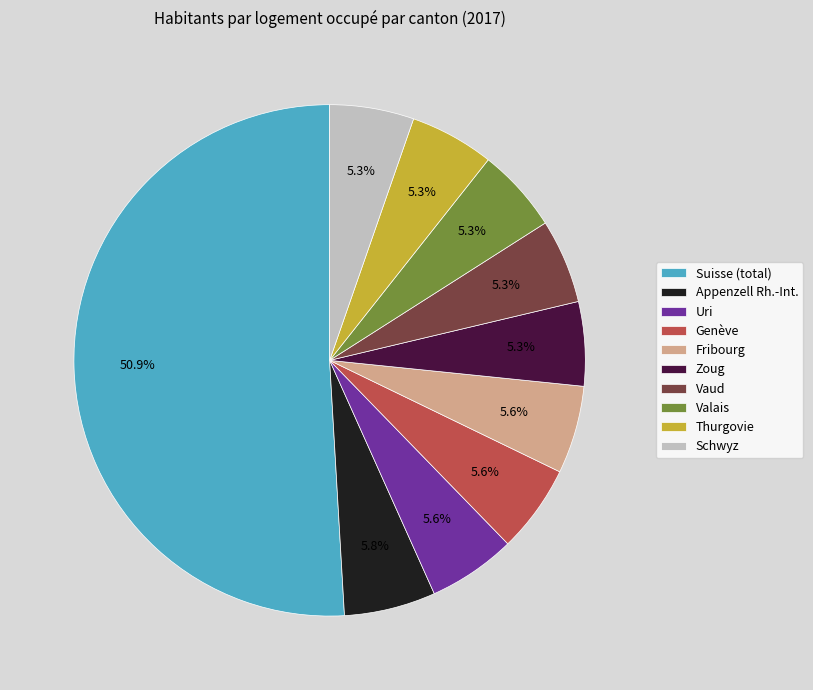

What is the ratio of the value at Schwyz to the value at Zoug?

1.0